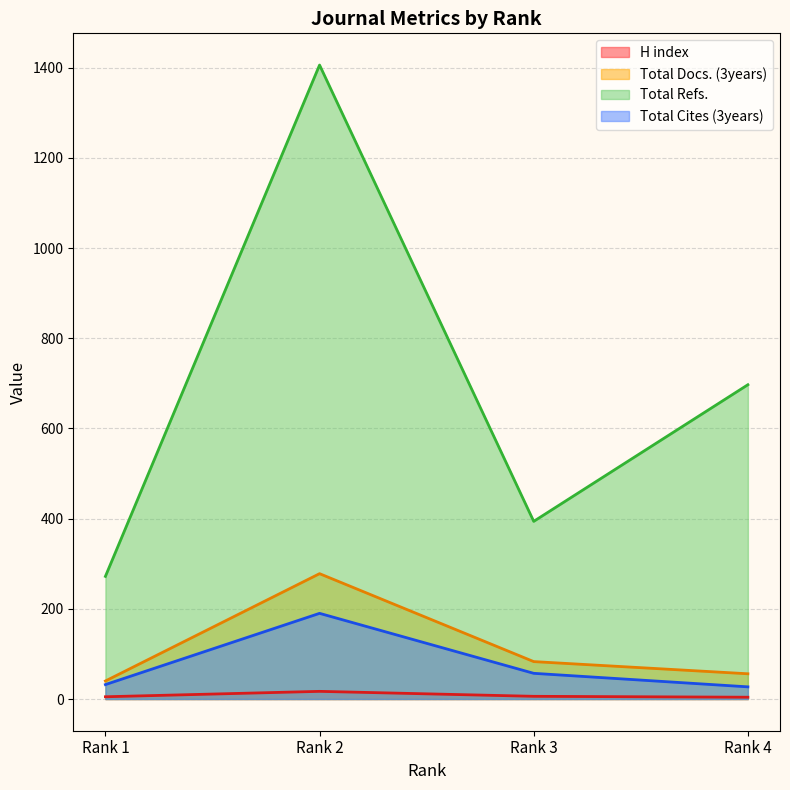

True or false: Total Docs. (3years) has more than 1 interior local peaks.

False